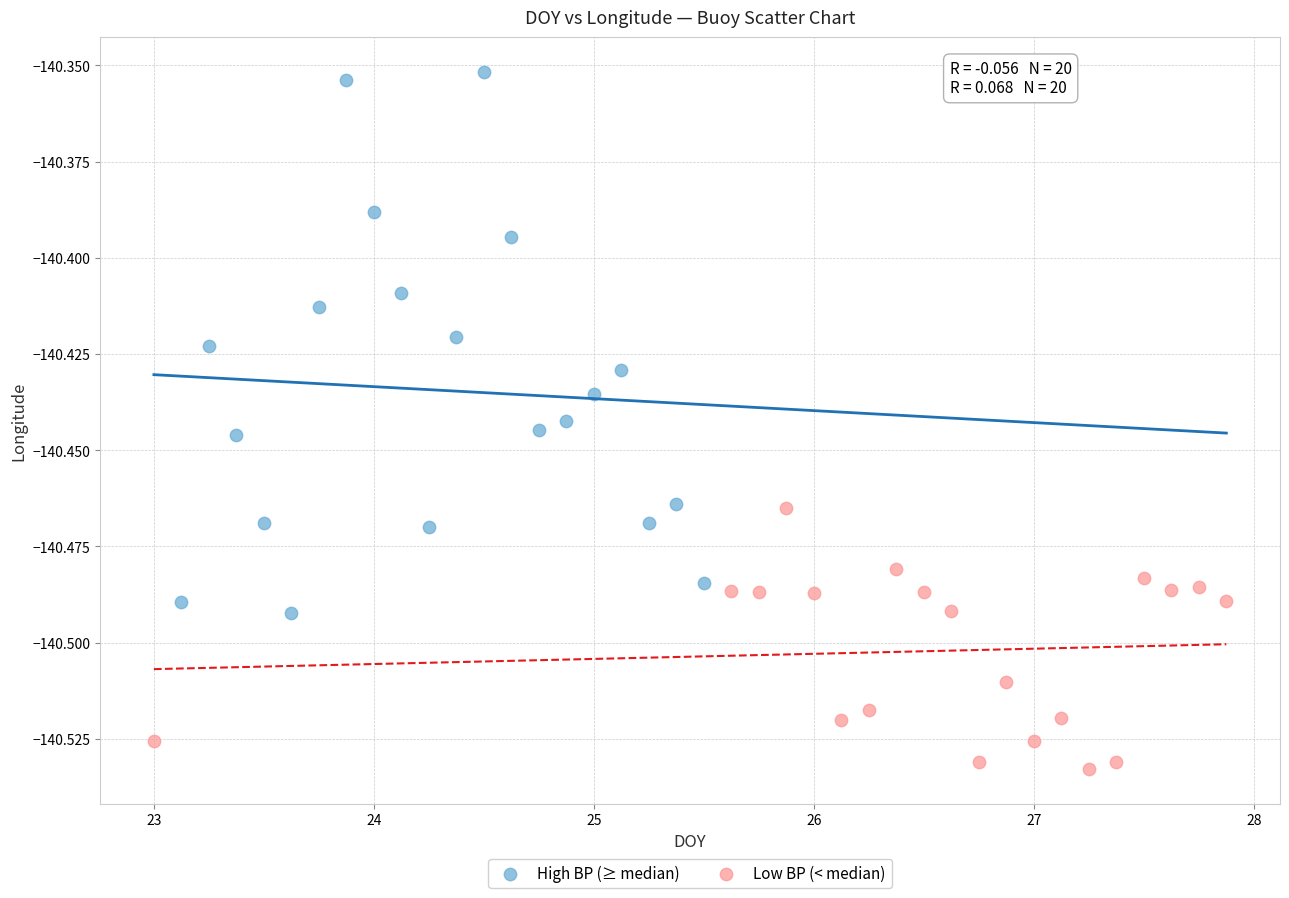

What are all the series names shown in the legend?

High BP (≥ median), Low BP (< median)